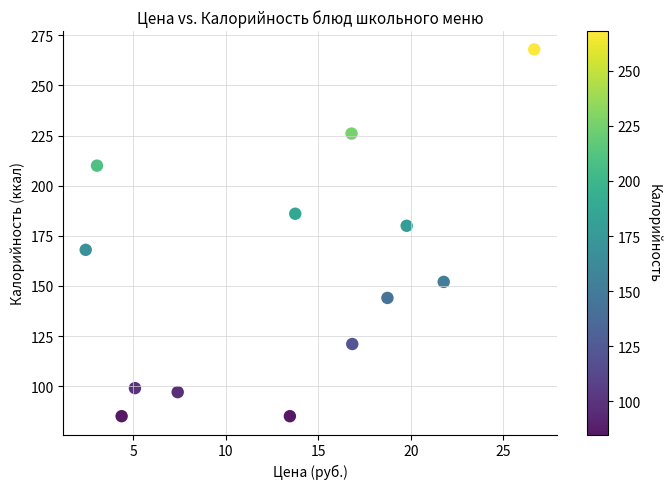

What is the range of Y values (max minus min)?

183